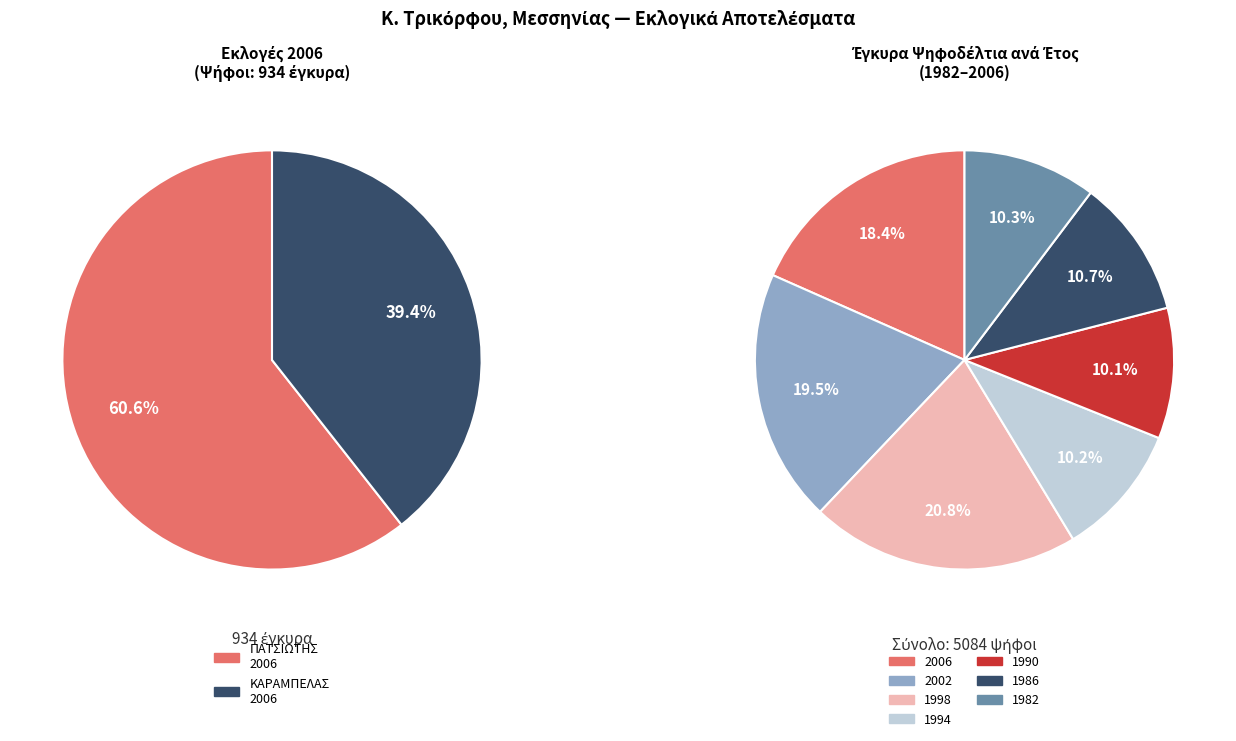

Is there any slice that represents more than half of the pie?

No